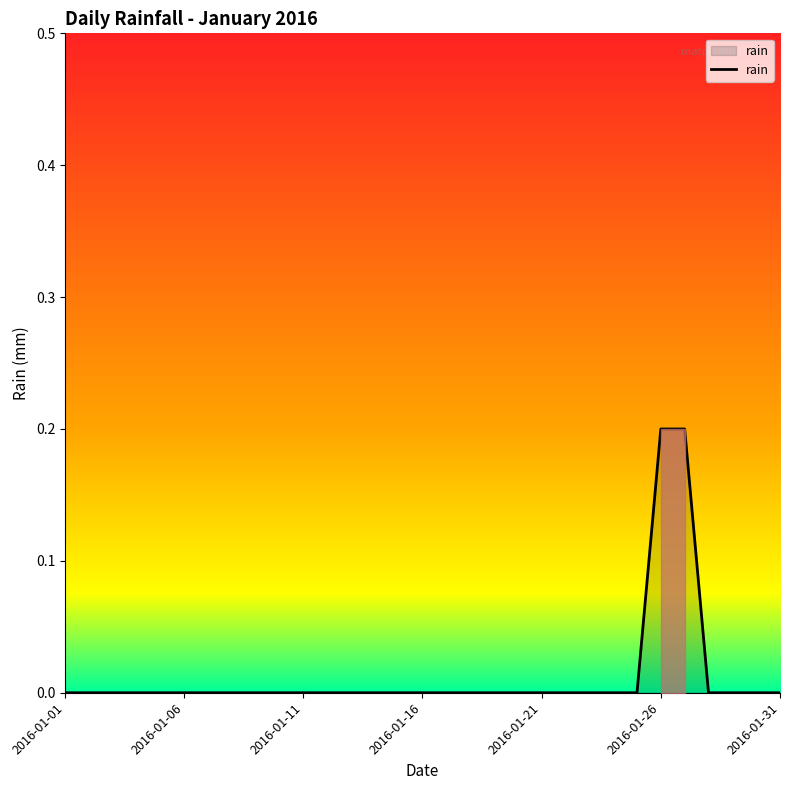

Does the chart display data point markers on the line(s)?

No